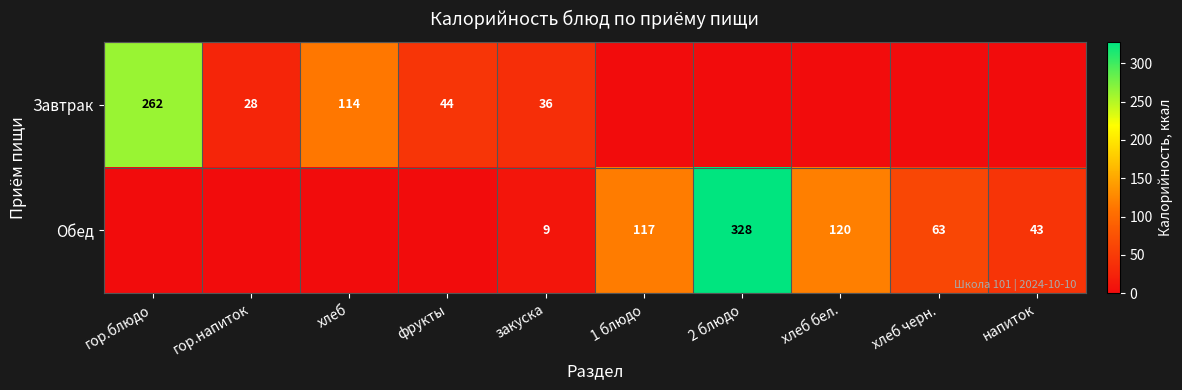

True or false: Завтрак has a value of 28 at гор.напиток.

True